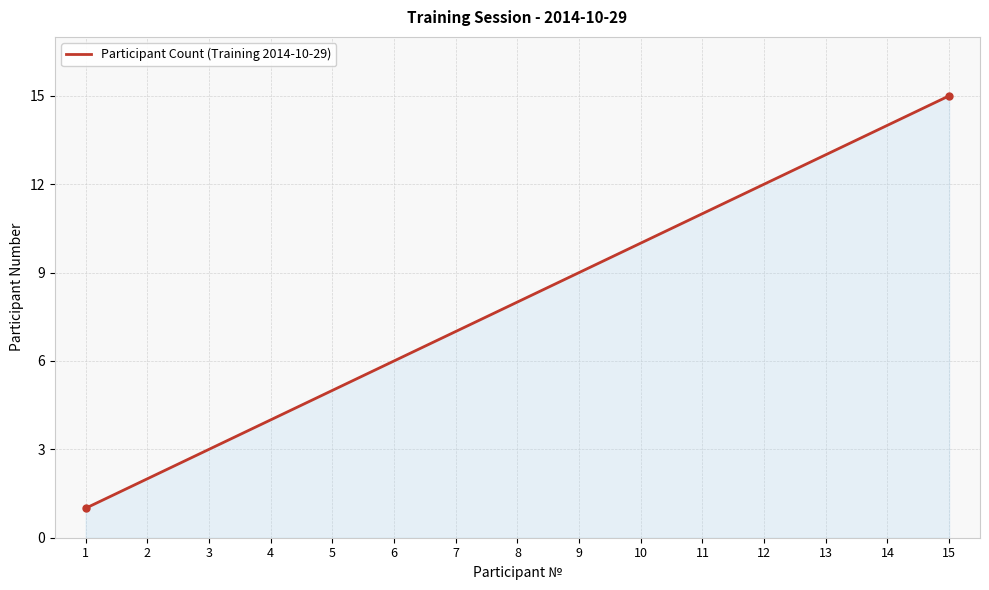

True or false: there are more than 1 points higher than both neighbors.

False